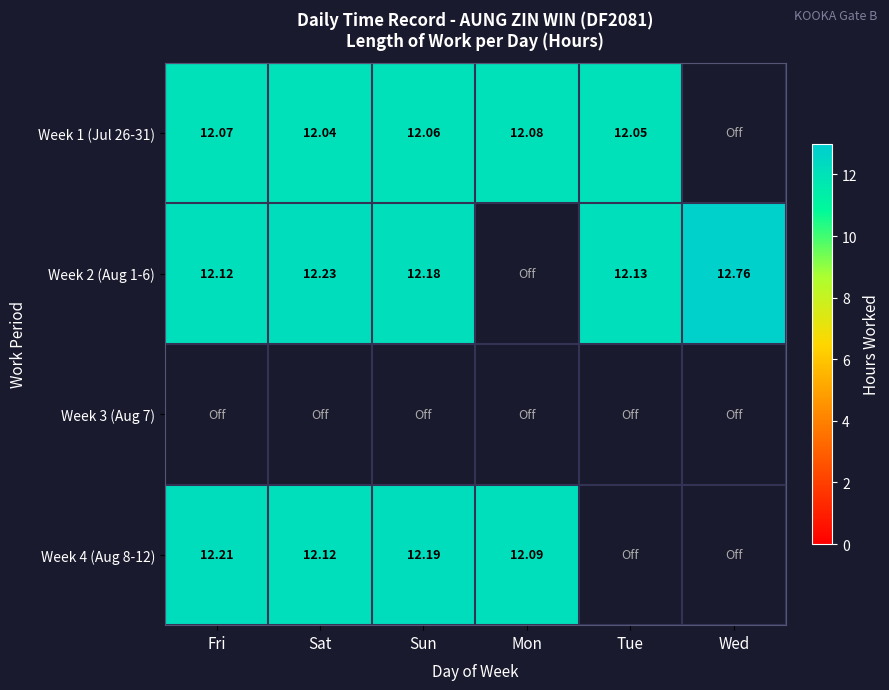

What is the minimum value shown in the chart?

12.0